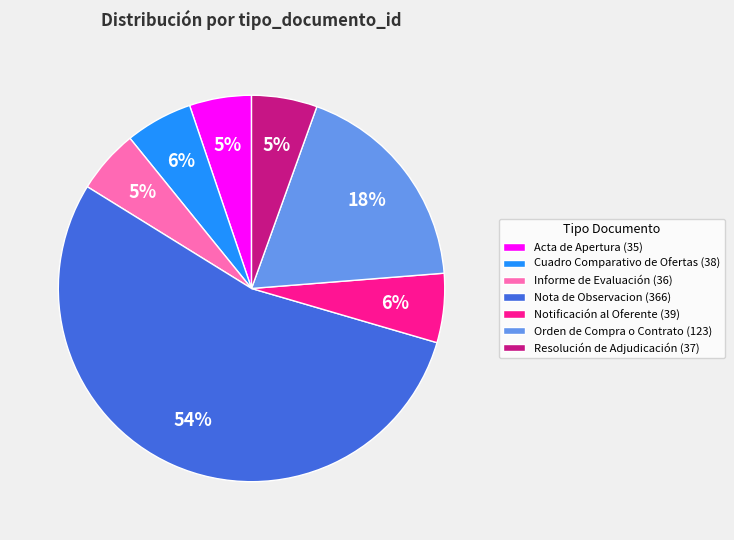

Do Orden de Compra o Contrato (123) and Nota de Observacion (366) together represent more than half of the pie?

Yes